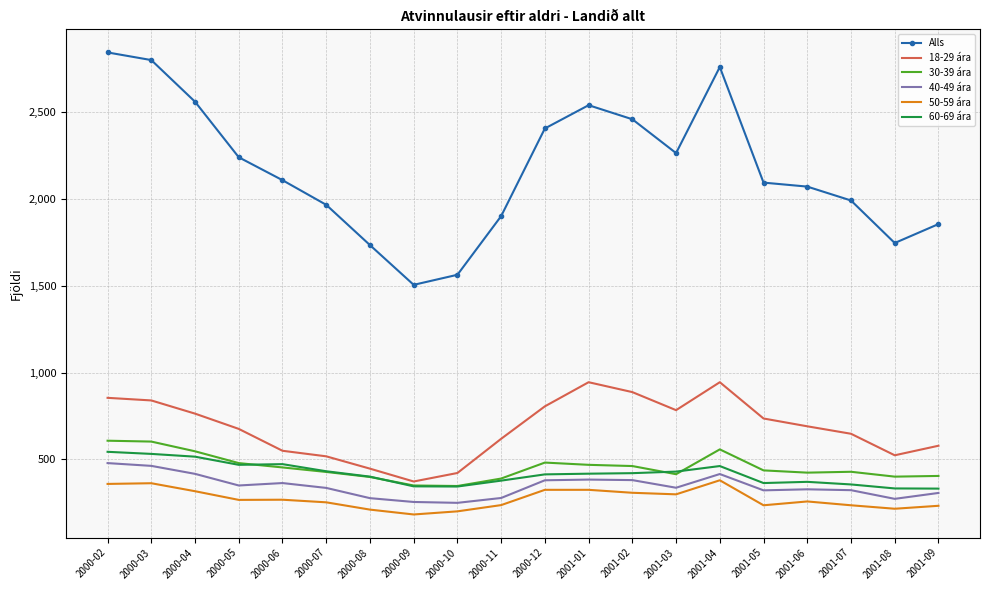

In 18-29 ára, how many points are higher than both neighbors (excluding endpoints)?

2